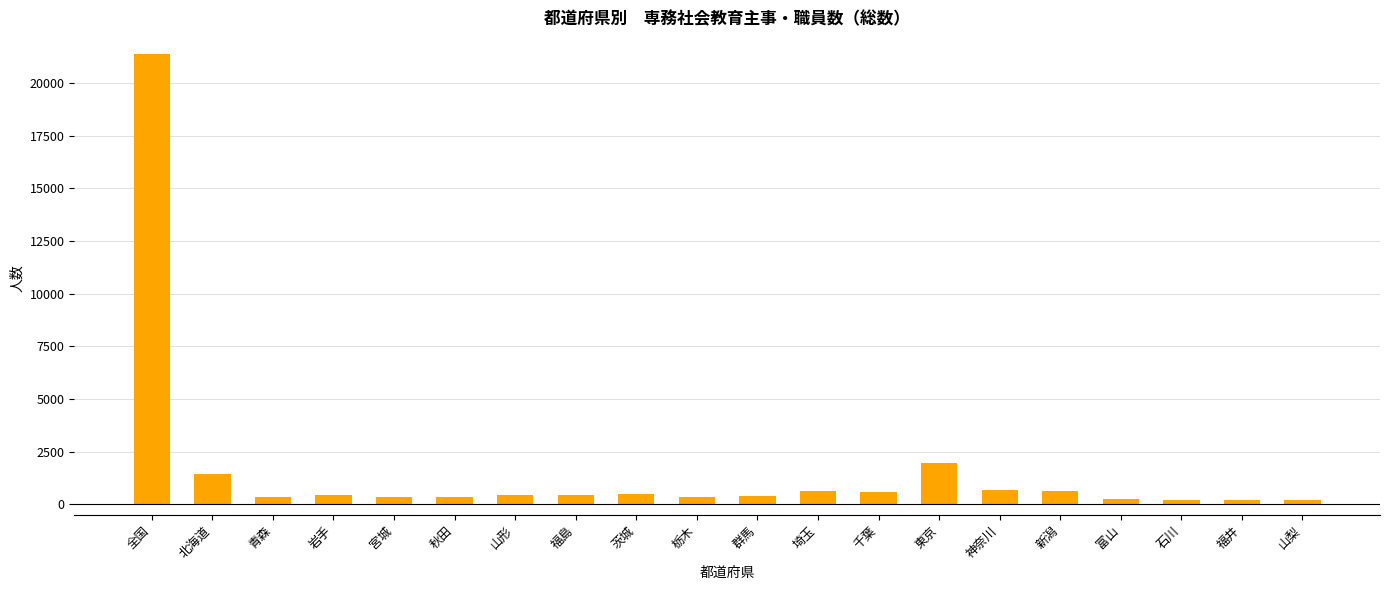

What is the difference between the maximum and minimum values?

21184